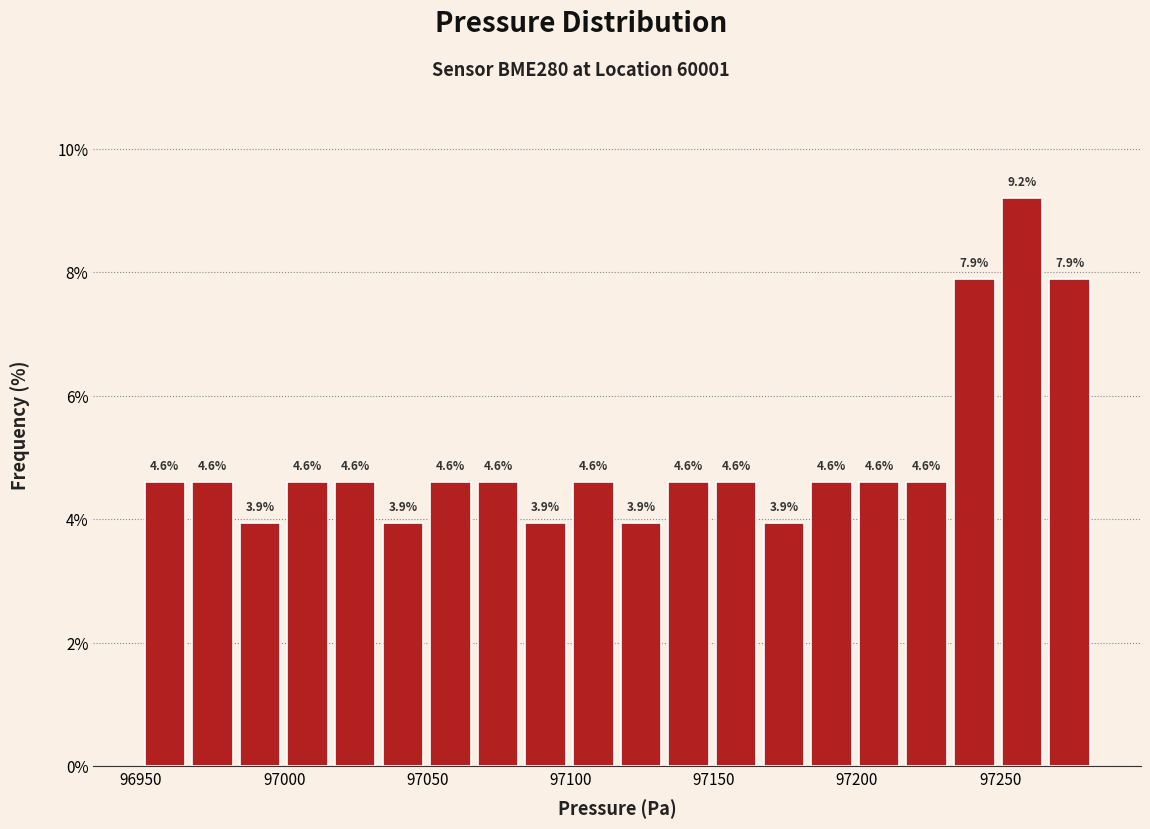

Around what value on the x-axis is the tallest bar? Give the approximate position of its centre, as read against the axis.

97260